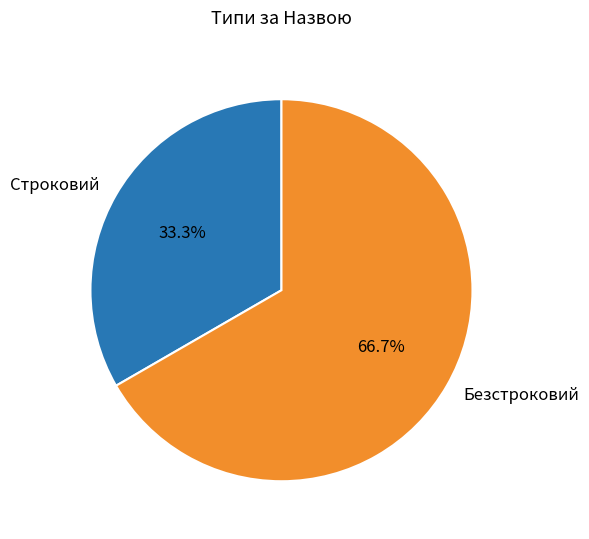

True or false: Безстроковий accounts for 77% of the total.

False